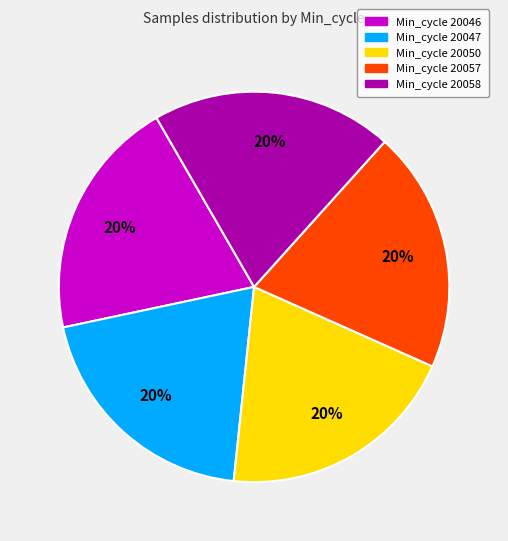

Do Min_cycle 20057 and Min_cycle 20050 together represent more than half of the pie?

No